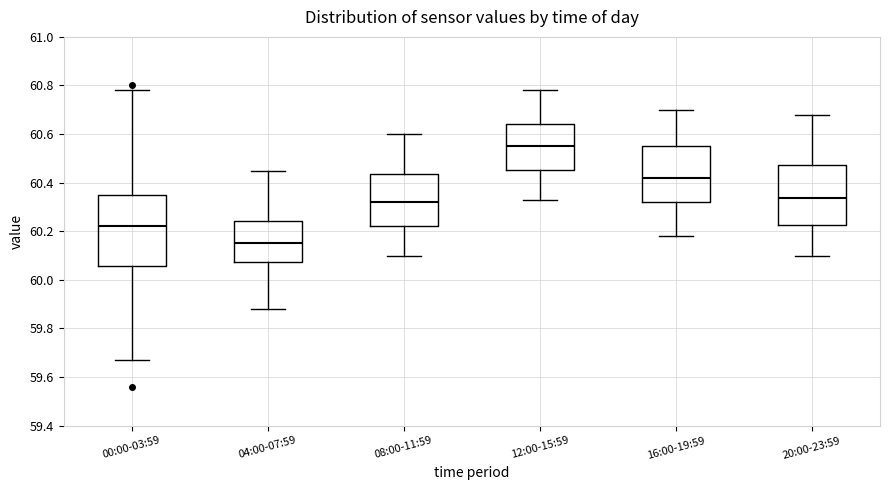

Reading left to right, read every box against the y-axis: the position of its median line, the range the box covers, and the ends of its whiskers. The values are not printed on the chart, so give them approximately, as read against the axis.

00:00-03:59: median 60.22, box 60.06 to 60.34, whiskers 59.68 to 60.78
04:00-07:59: median 60.16, box 60.08 to 60.24, whiskers 59.88 to 60.46
08:00-11:59: median 60.32, box 60.22 to 60.44, whiskers 60.10 to 60.60
12:00-15:59: median 60.56, box 60.46 to 60.64, whiskers 60.34 to 60.78
16:00-19:59: median 60.42, box 60.32 to 60.56, whiskers 60.18 to 60.70
20:00-23:59: median 60.34, box 60.22 to 60.48, whiskers 60.10 to 60.68